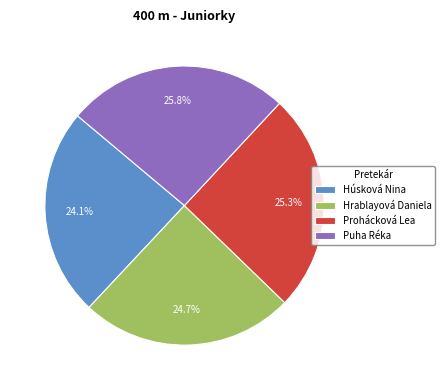

Which has a higher value, Húsková Nina or Puha Réka?

Puha Réka